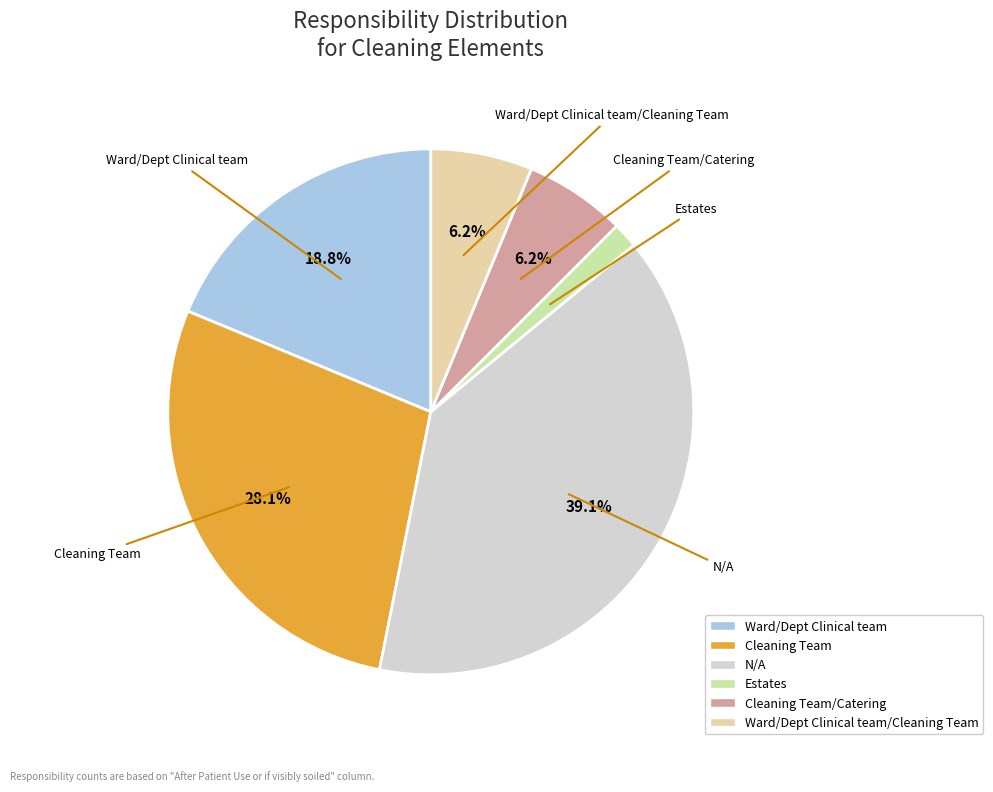

The N/A slice represents 39% of the pie. True or false?

True